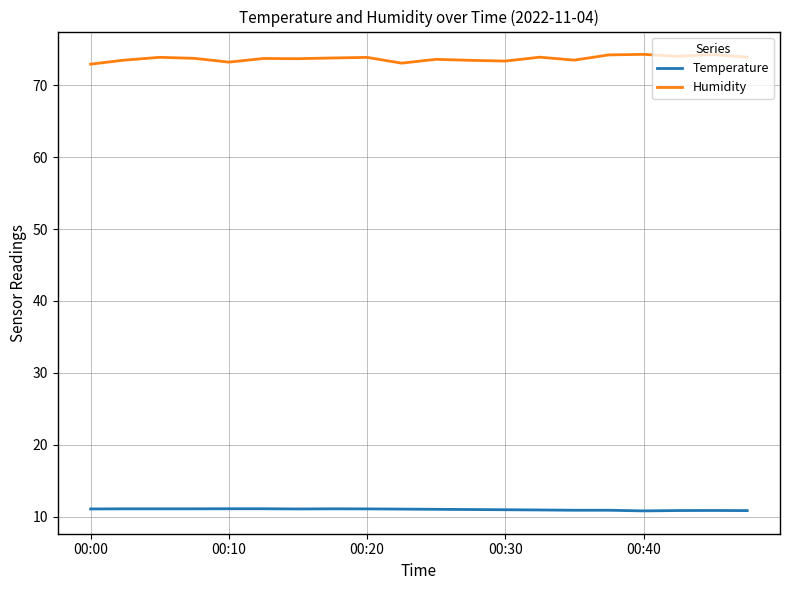

What is the difference between the second highest and minimum values in the Humidity series?

1.3